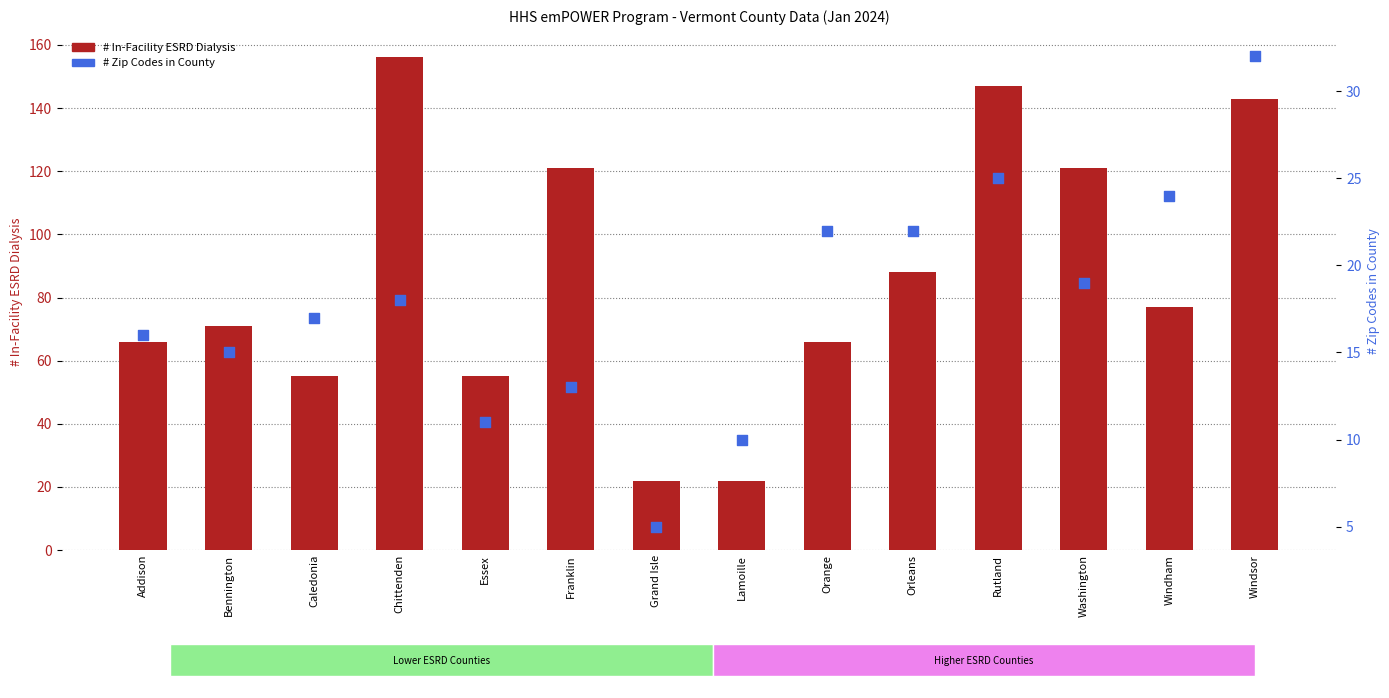

At how many categories does at least one series exceed 71?

7